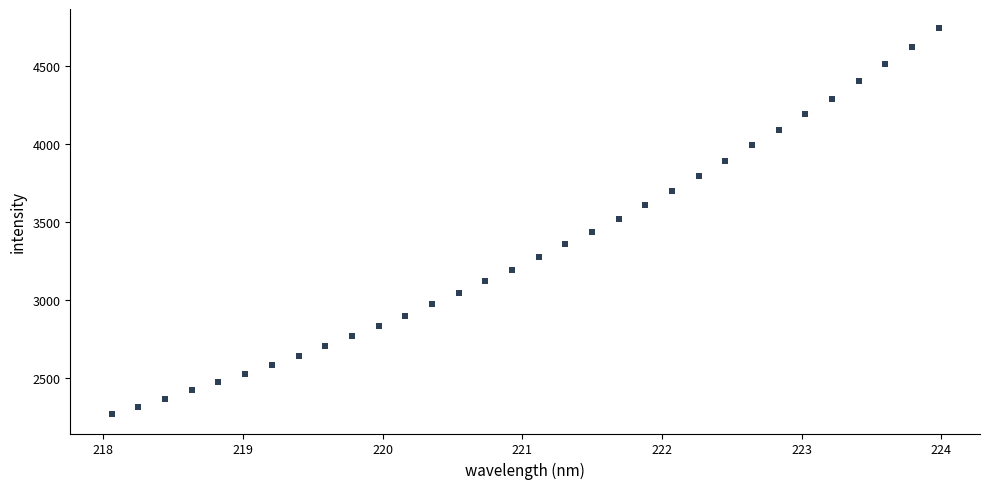

What is the range of X values (max minus min)?

5.9